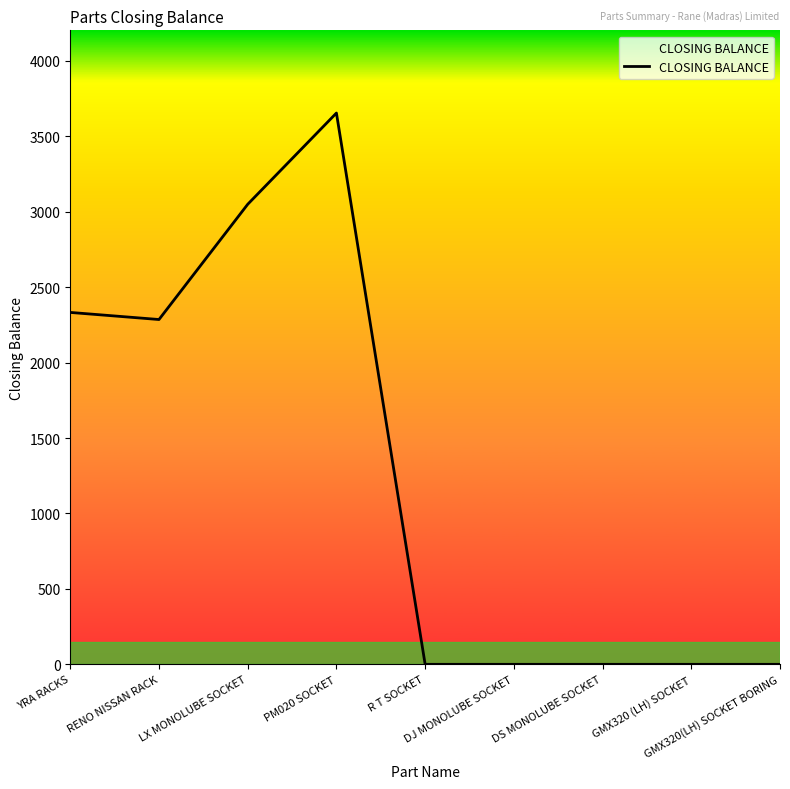

The chart shows a value of 5314 at PM020 SOCKET. True or false?

False